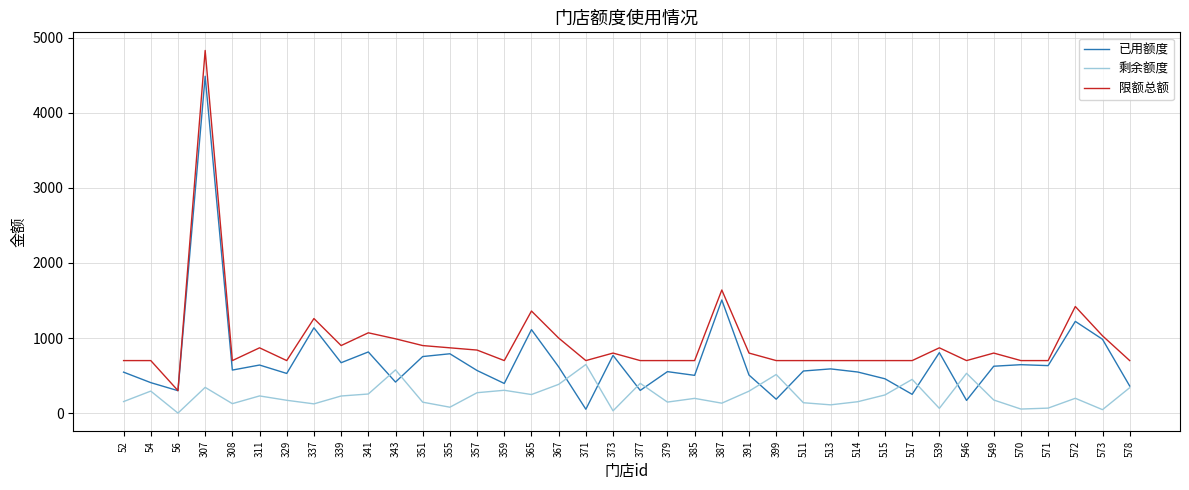

What is the sum of the 剩余额度 values at 341 and 52?

409.0